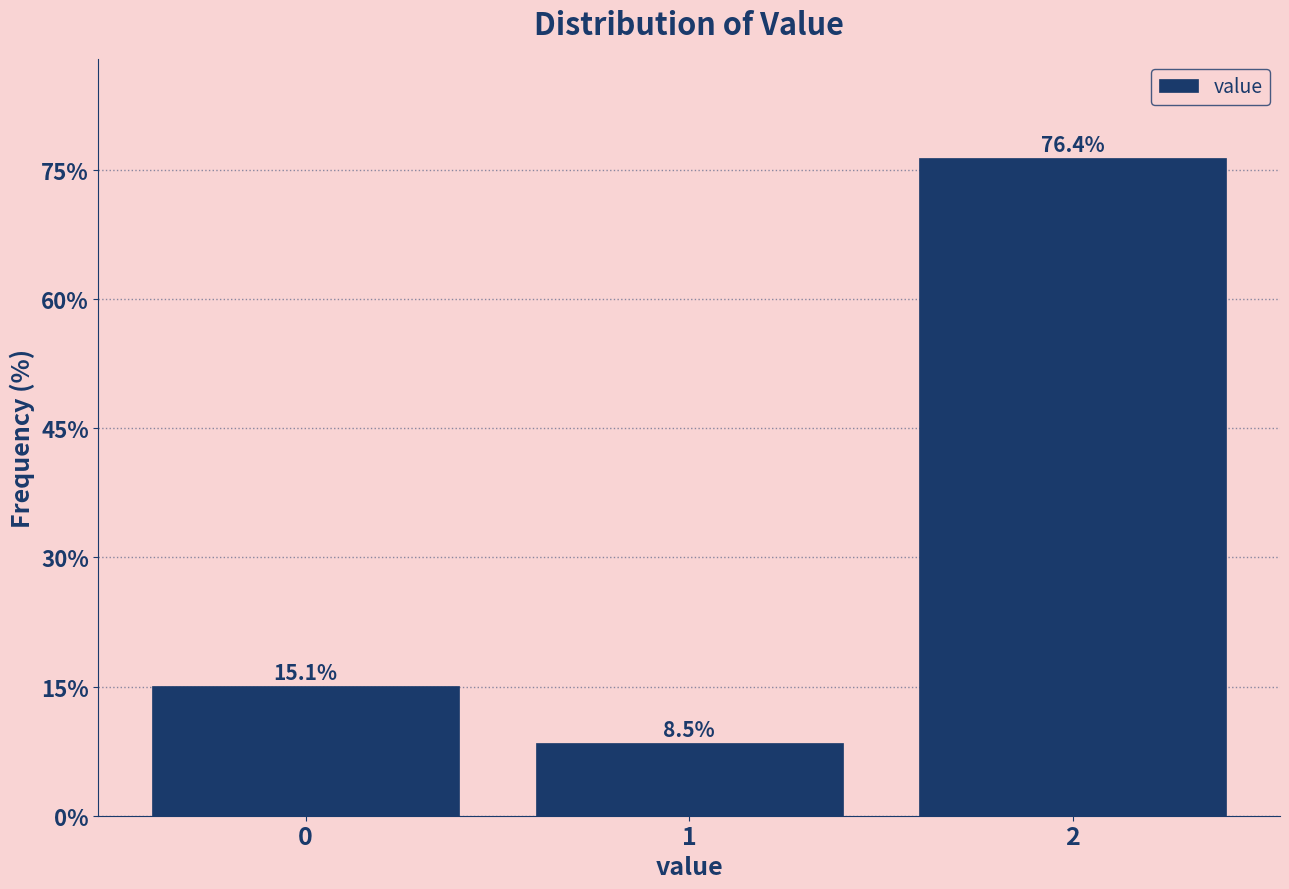

Reading left to right, list all the values displayed in this chart.

15.1	8.5	76.4